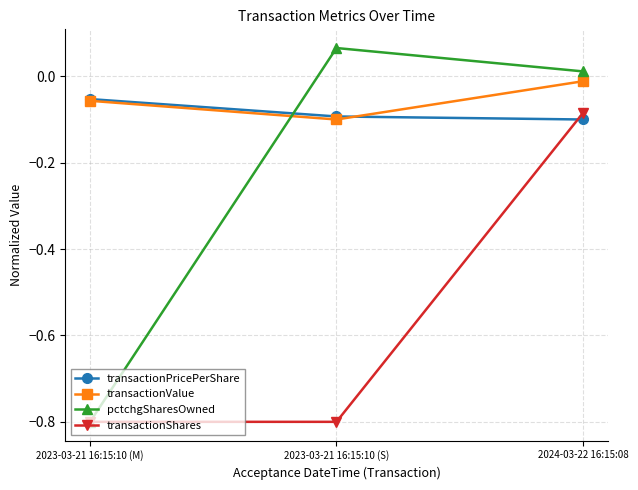

What is the label of the 3rd point from the left?

2024-03-22 16:15:08